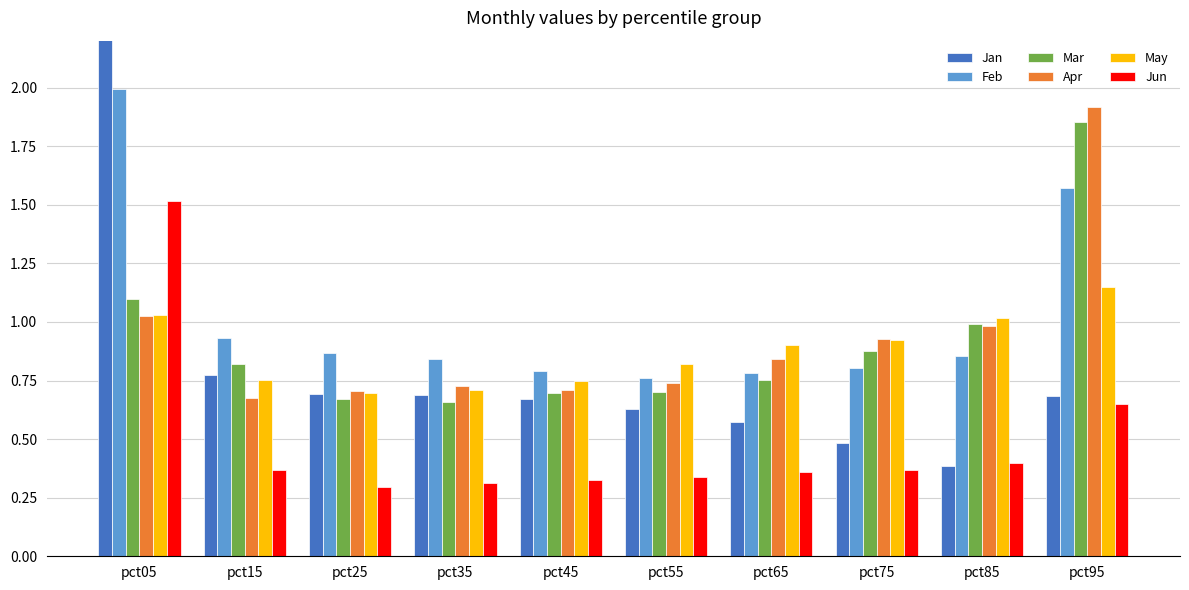

What is the value of the Jan bar at the 7th from the left?

0.6